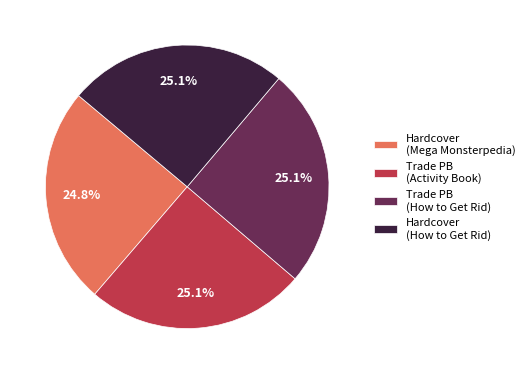

What is the total percentage of Hardcover (How to Get Rid) and Trade PB (Activity Book)?

50.1%